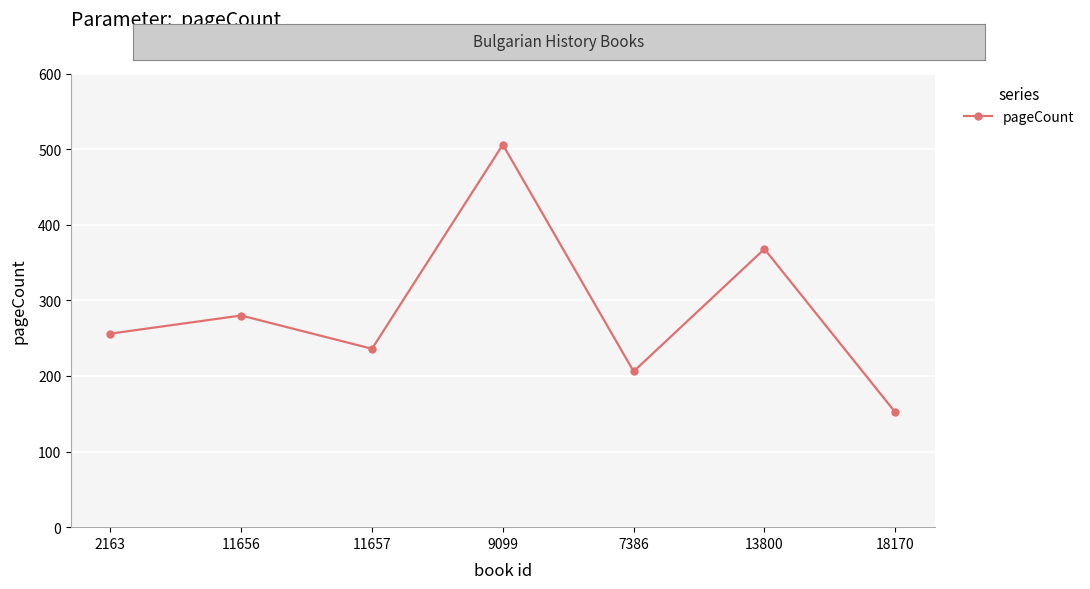

How many interior local peaks (higher than both neighbors) does the data have?

3